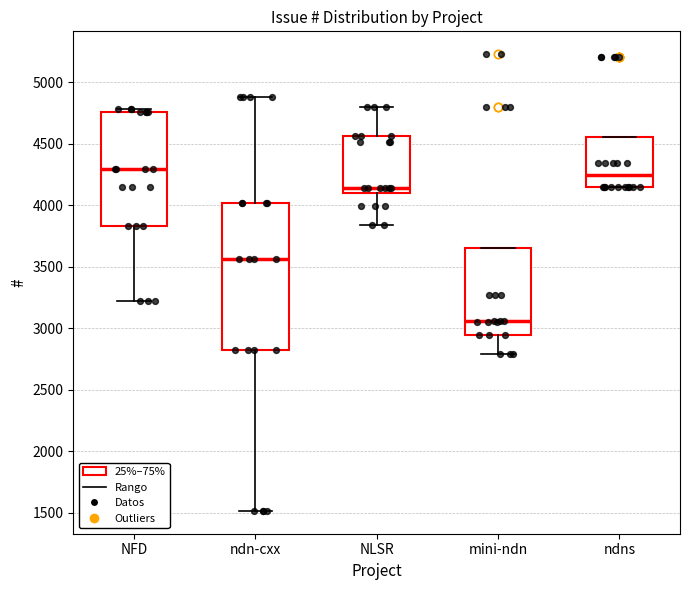

Which box is the tallest, from its lower edge to its upper edge?

ndn-cxx